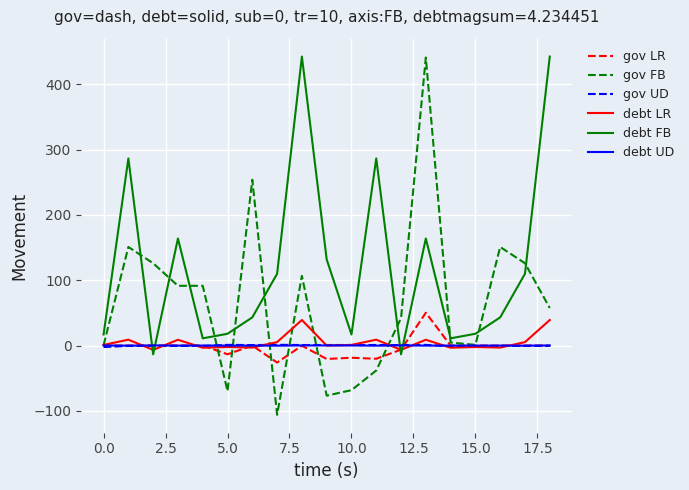

After their last crossing, which series has the higher values: debt FB or debt LR?

debt FB